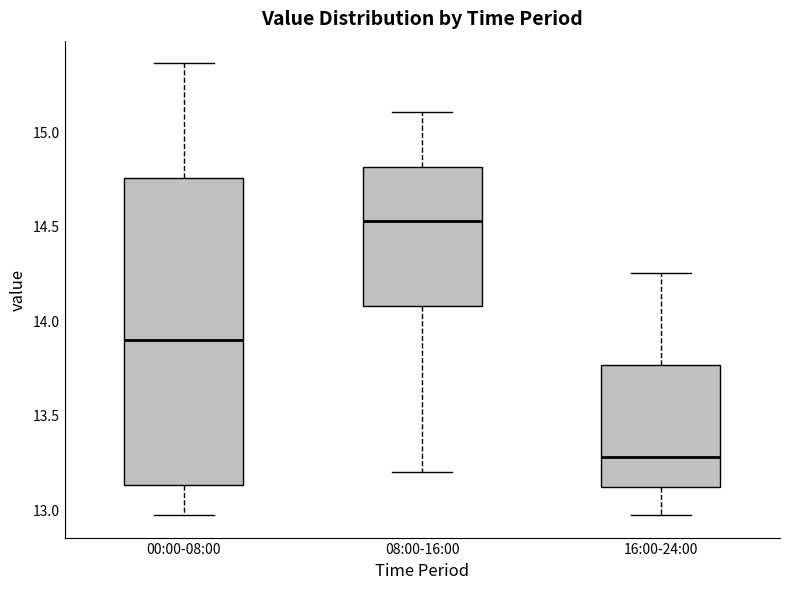

Reading left to right, read every box against the y-axis: the position of its median line, the range the box covers, and the ends of its whiskers. The values are not printed on the chart, so give them approximately, as read against the axis.

00:00-08:00: median 13.90, box 13.15 to 14.75, whiskers 12.95 to 15.35
08:00-16:00: median 14.55, box 14.10 to 14.80, whiskers 13.20 to 15.10
16:00-24:00: median 13.30, box 13.10 to 13.75, whiskers 12.95 to 14.25